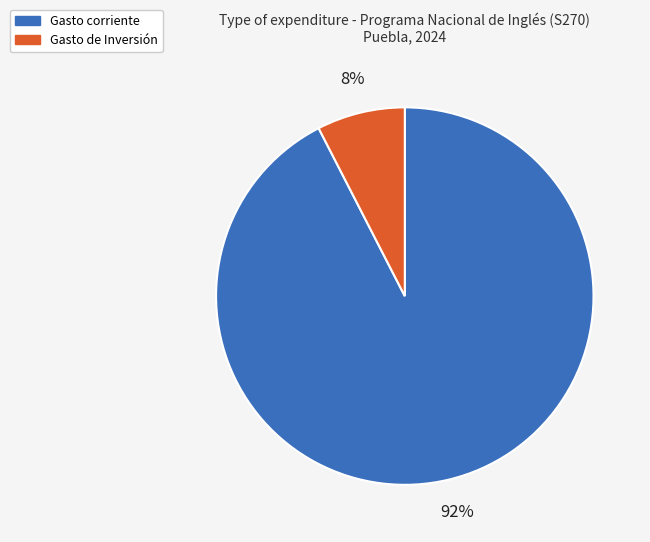

To the nearest percent, what is the average slice percentage?

50%